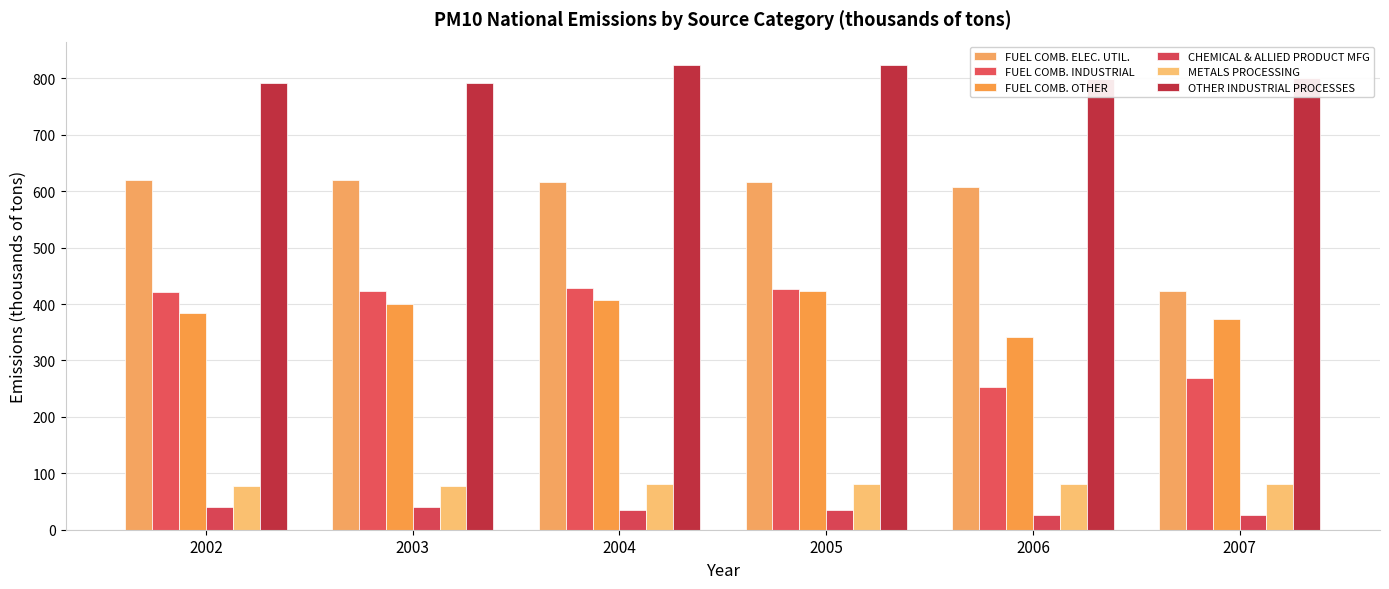

The value of CHEMICAL & ALLIED PRODUCT MFG at 2002 is 39.8. True or false?

True